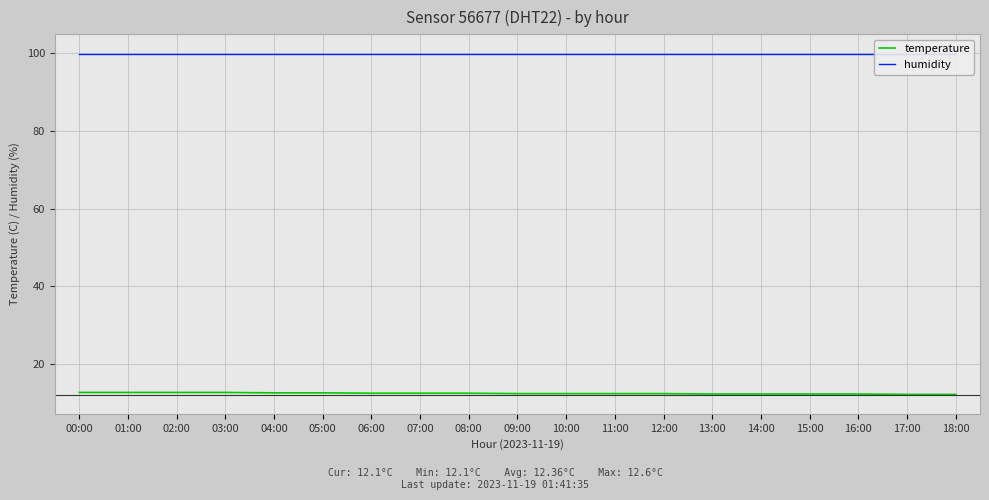

True or false: temperature has more than 2 points higher than both neighbors.

False